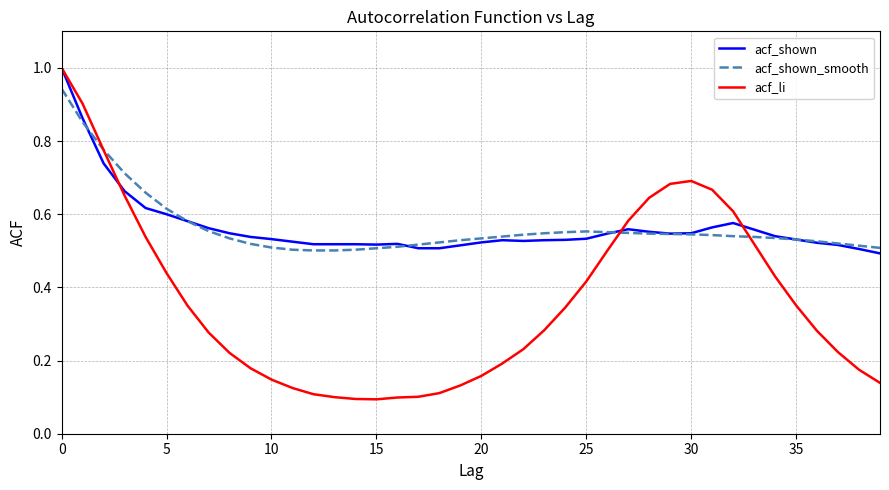

How many categories are shown in the chart?

40